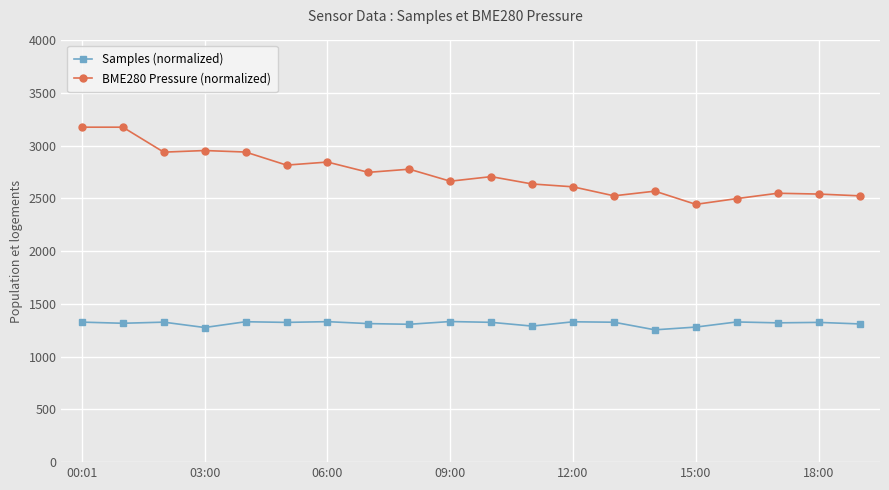

What is the average value of the BME280 Pressure (normalized) series?

2730.5